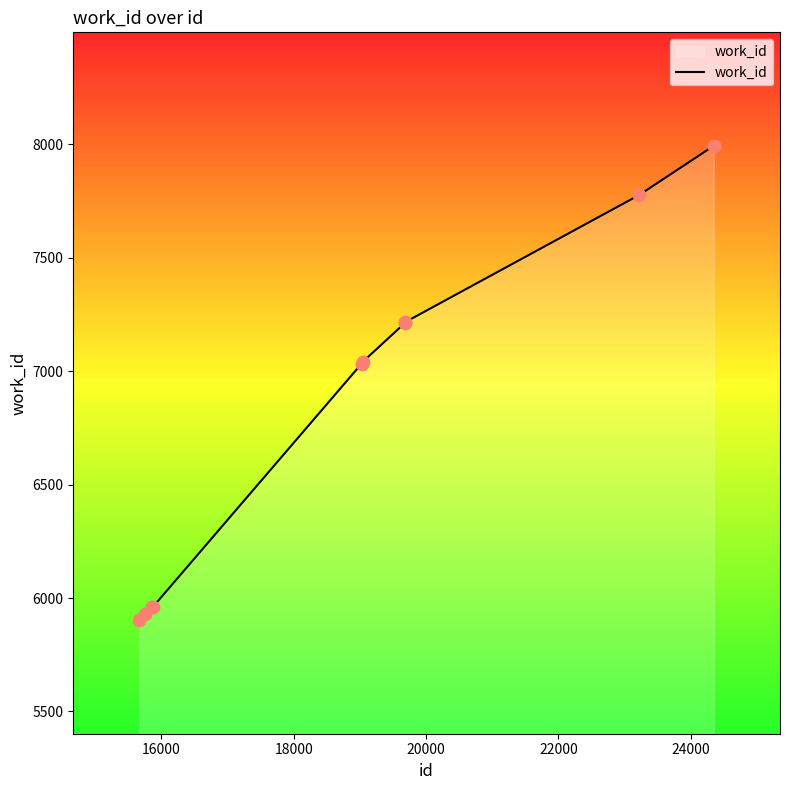

What is the difference between the maximum and minimum values?

2092